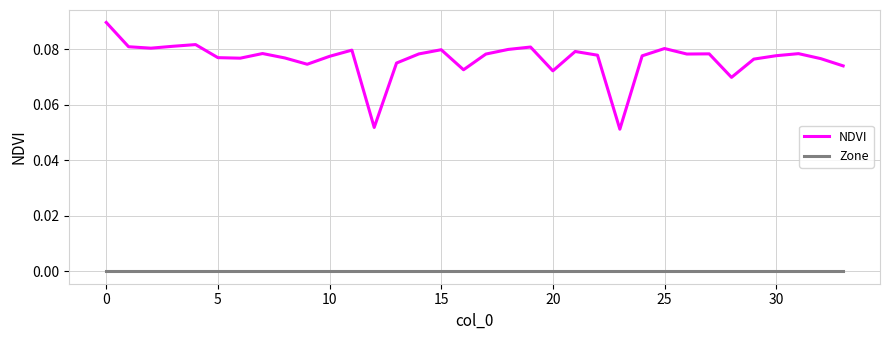

Which series has the largest range (max minus min)?

NDVI